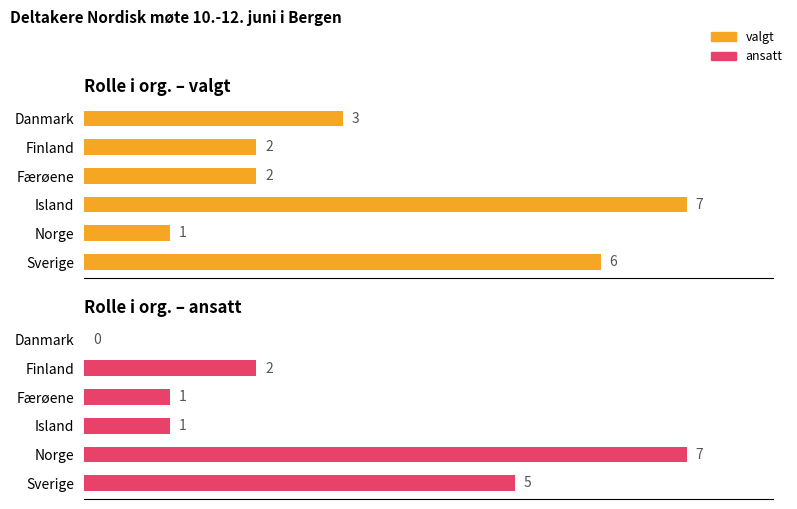

Reading left to right, transcribe all the data shown in this chart.

valgt: 3	2	2	7	1	6
ansatt: 0	2	1	1	7	5